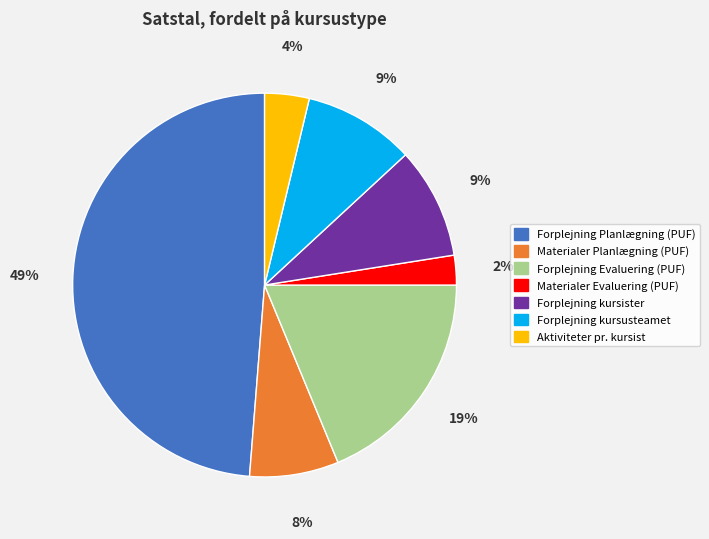

Count the number of slices in the pie.

7